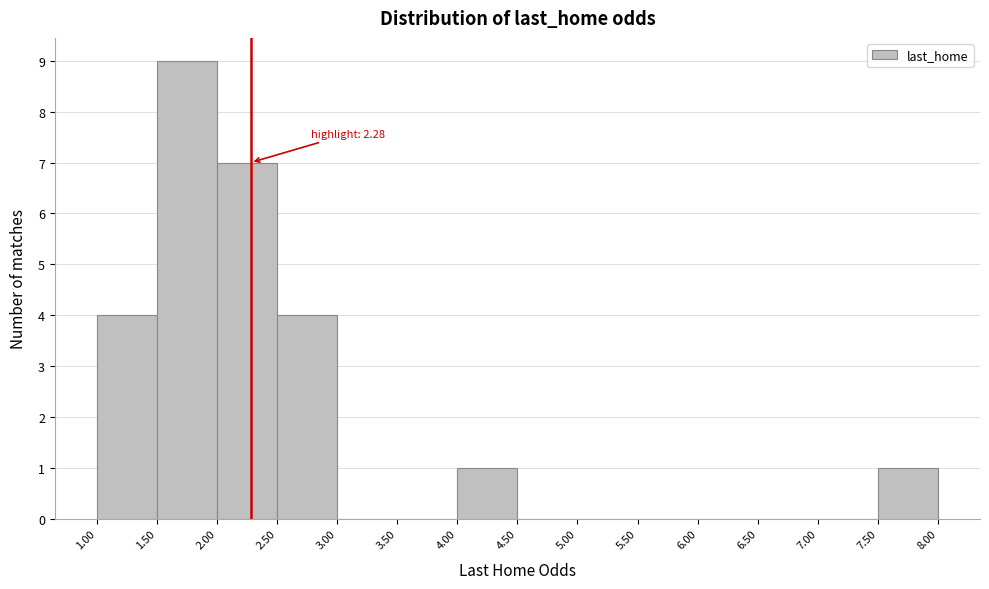

Over which range of the x-axis is the bar tallest?

1.50 to 2.00